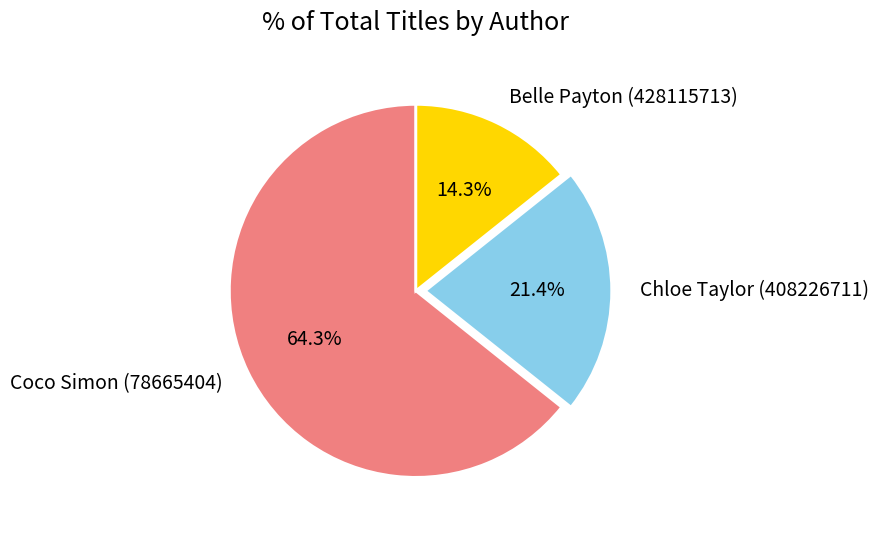

The Coco Simon (78665404) slice represents 64% of the pie. True or false?

True